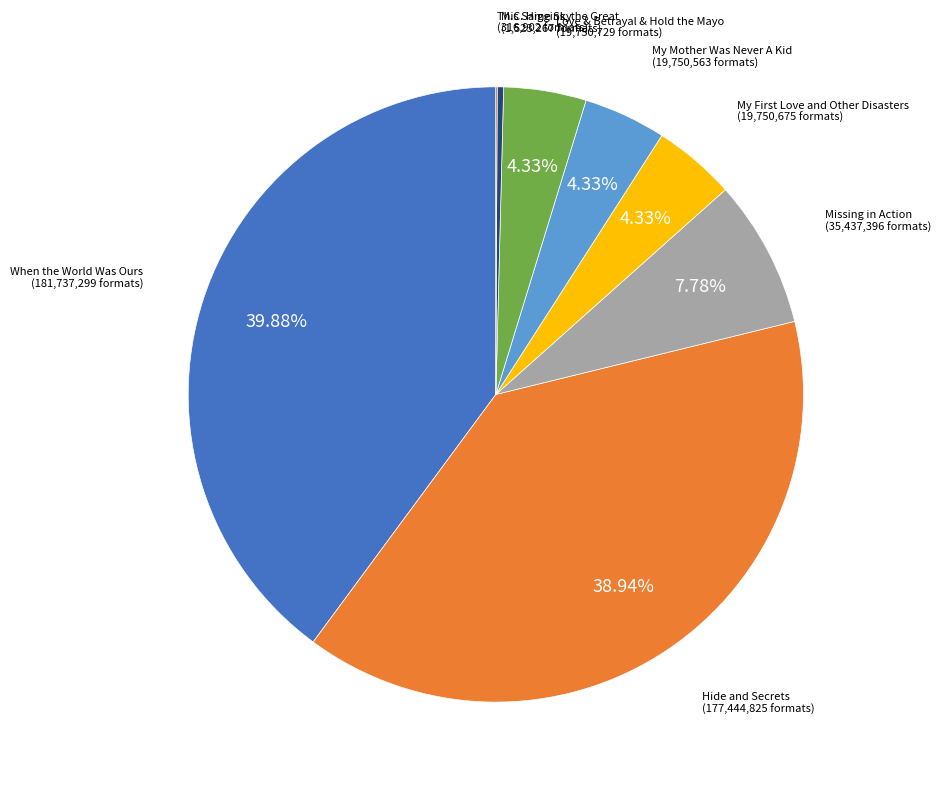

Is there any slice that represents more than half of the pie?

No